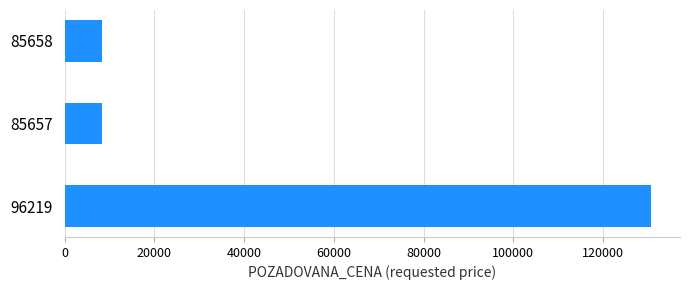

True or false: the data shows 52501 at 96219.

False